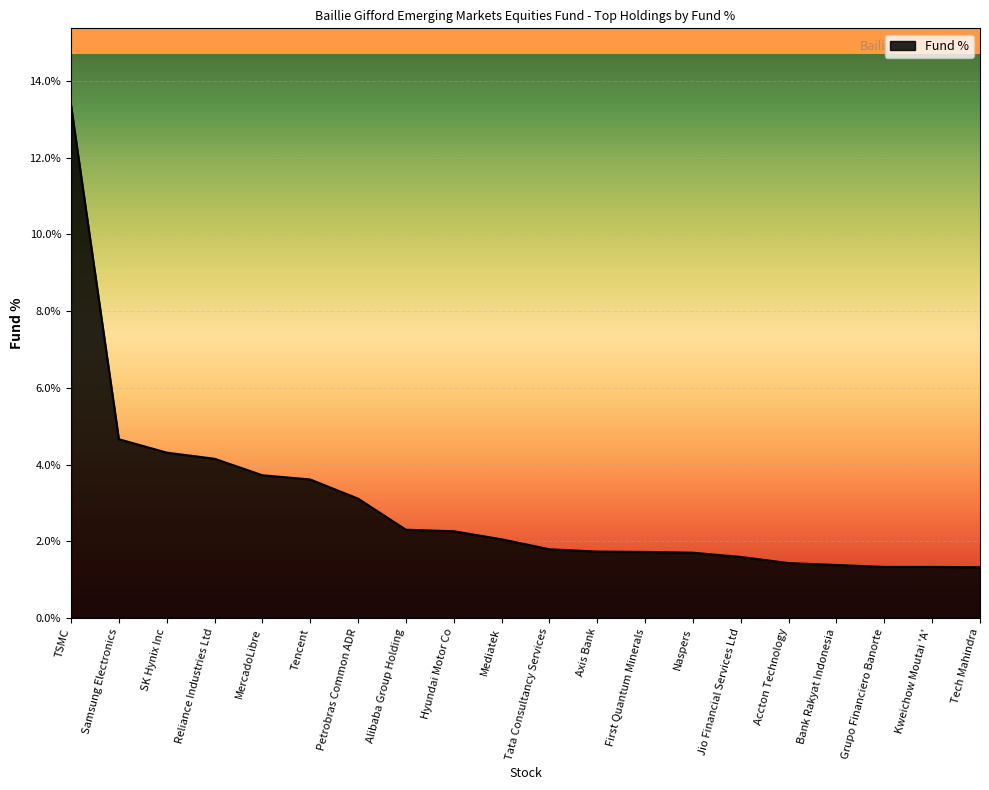

How many series are shown in this chart?

1